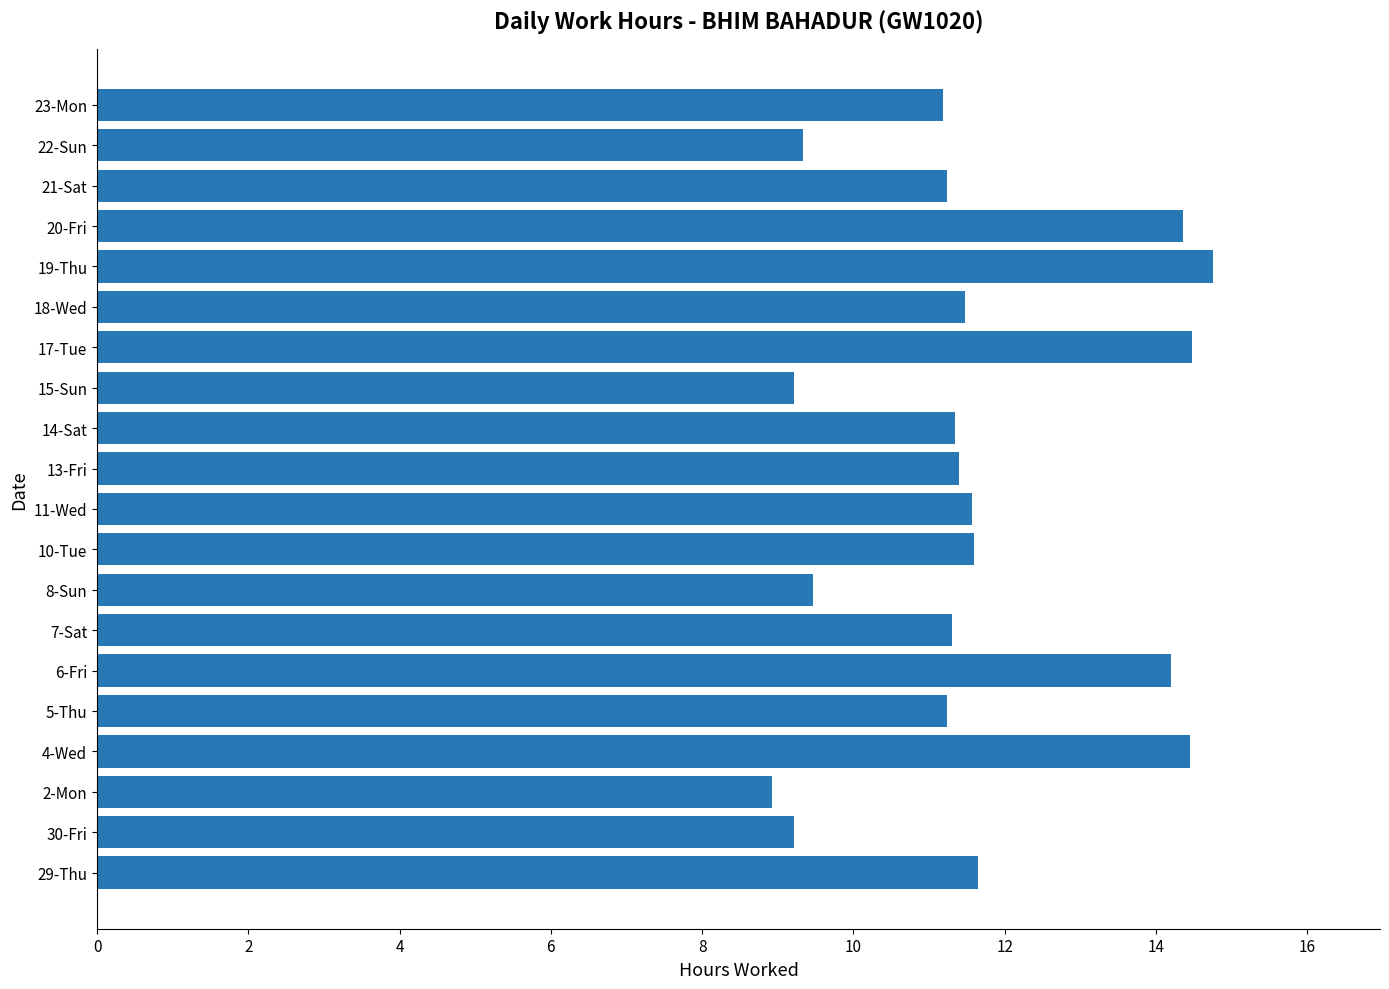

Which category has the highest value across all series?

19-Thu